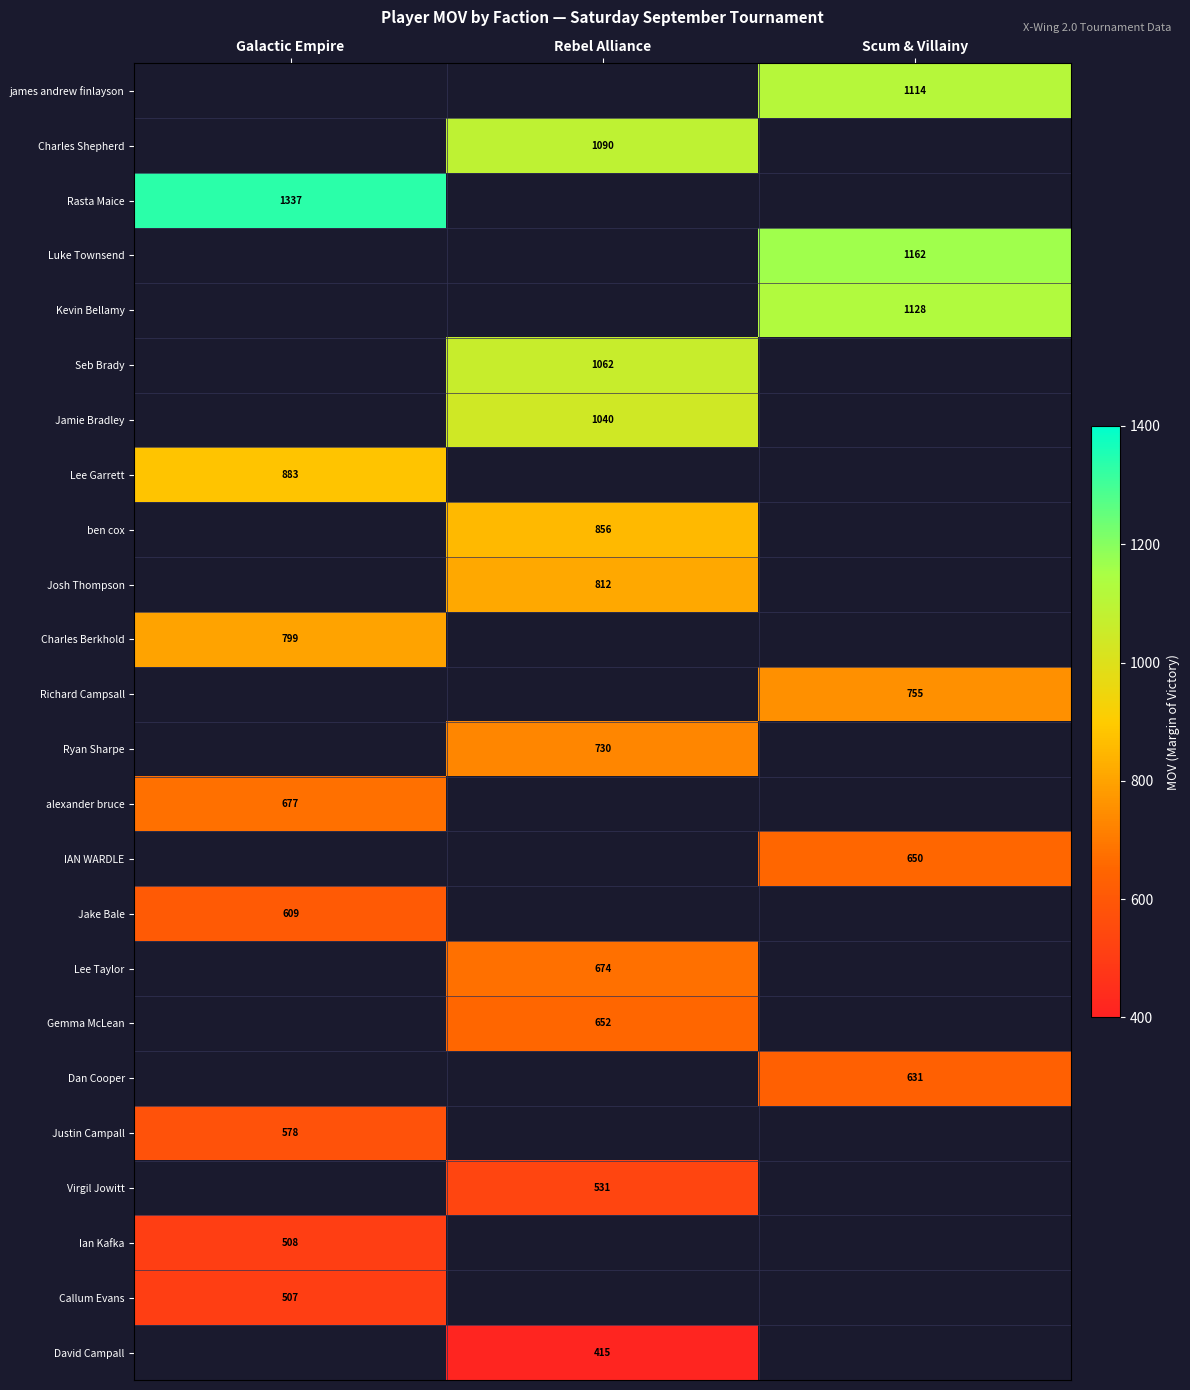

Is it true that Kevin Bellamy equals 423 at Scum & Villainy?

False